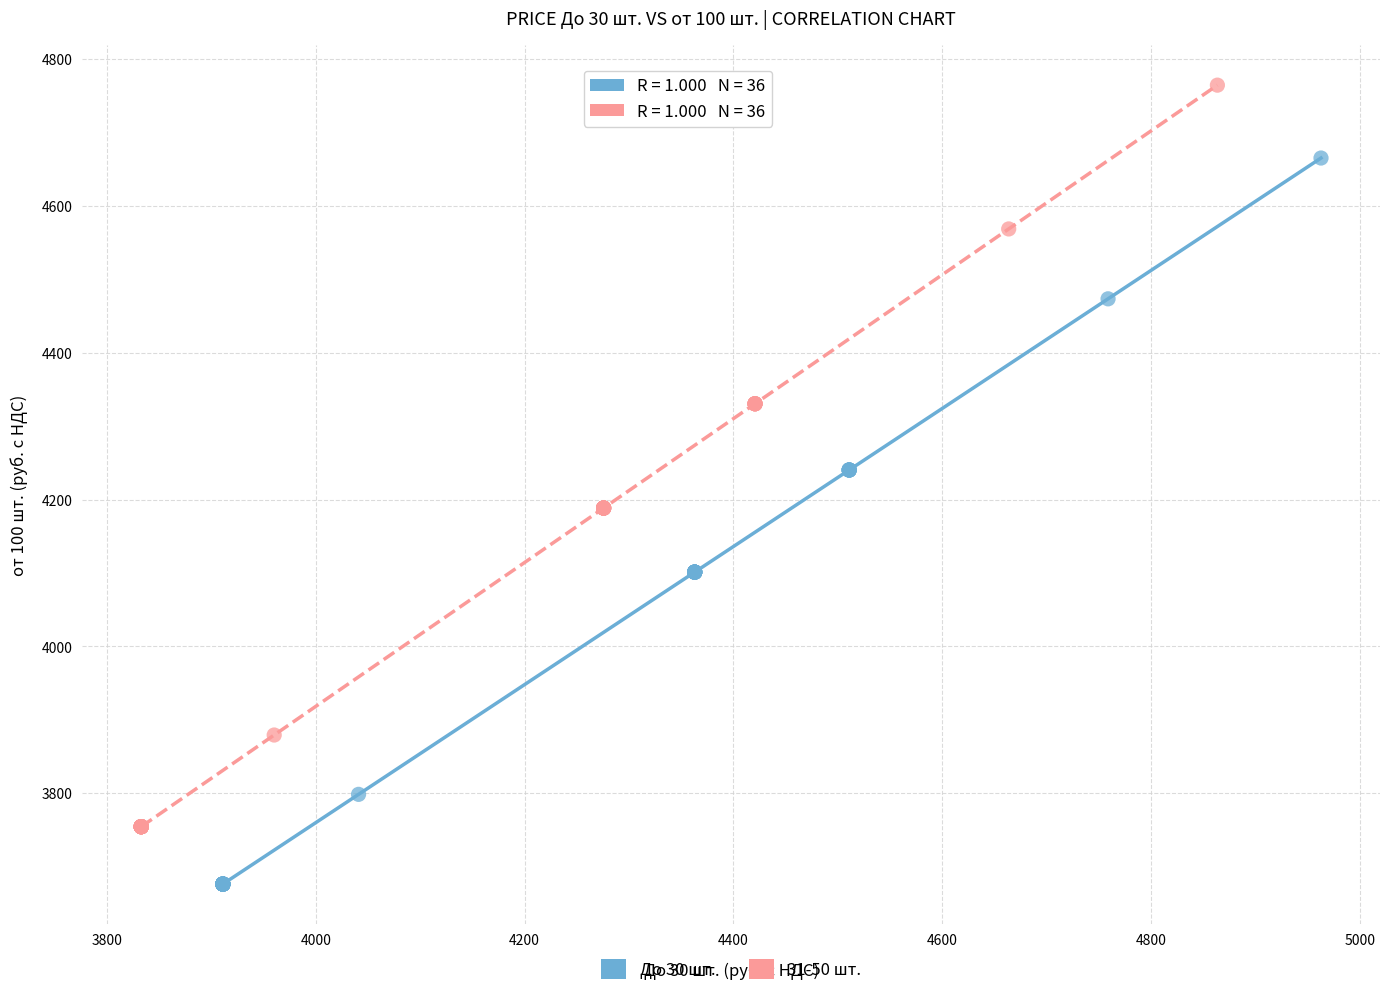

Which series has the largest Y range (max minus min)?

31-50 шт.